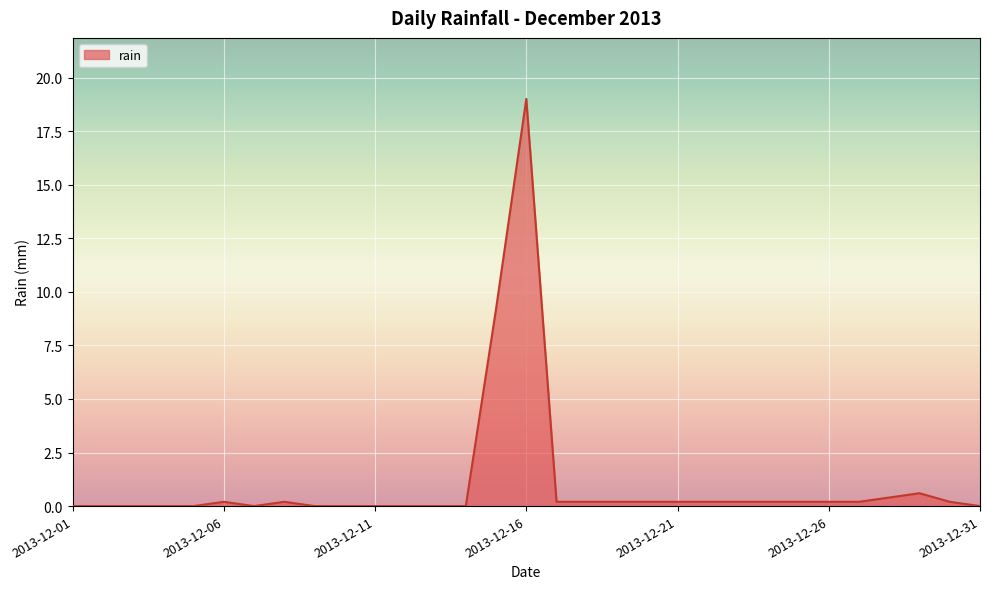

What is the maximum value shown in the chart?

19.0